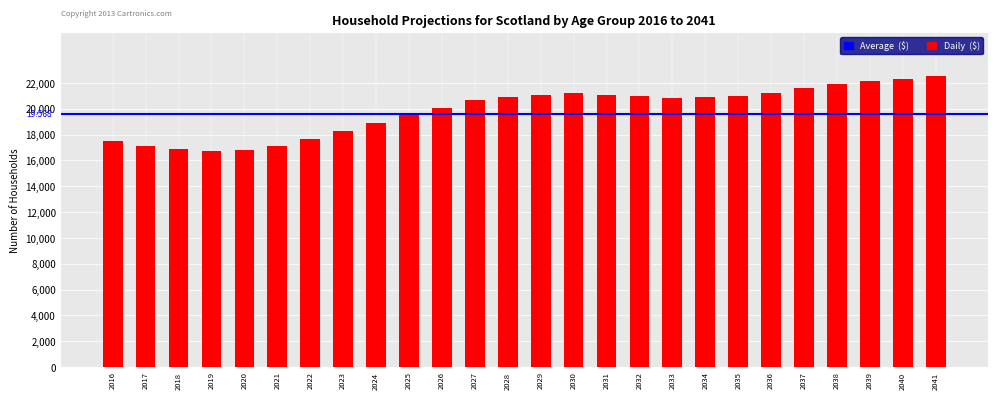

What is the difference between the values at 2025 and 2038?

2328